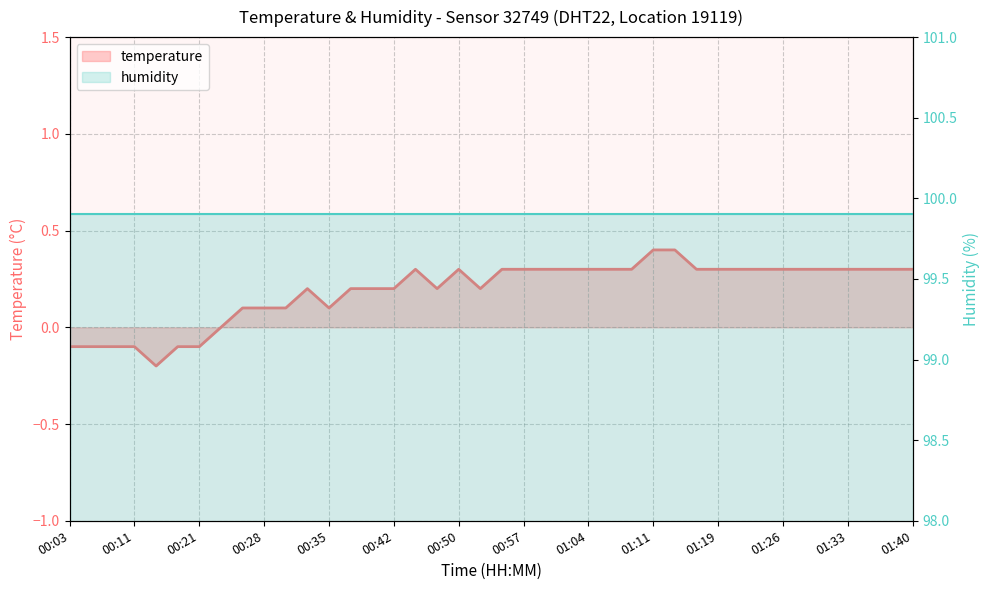

How many categories are shown in the chart?

40